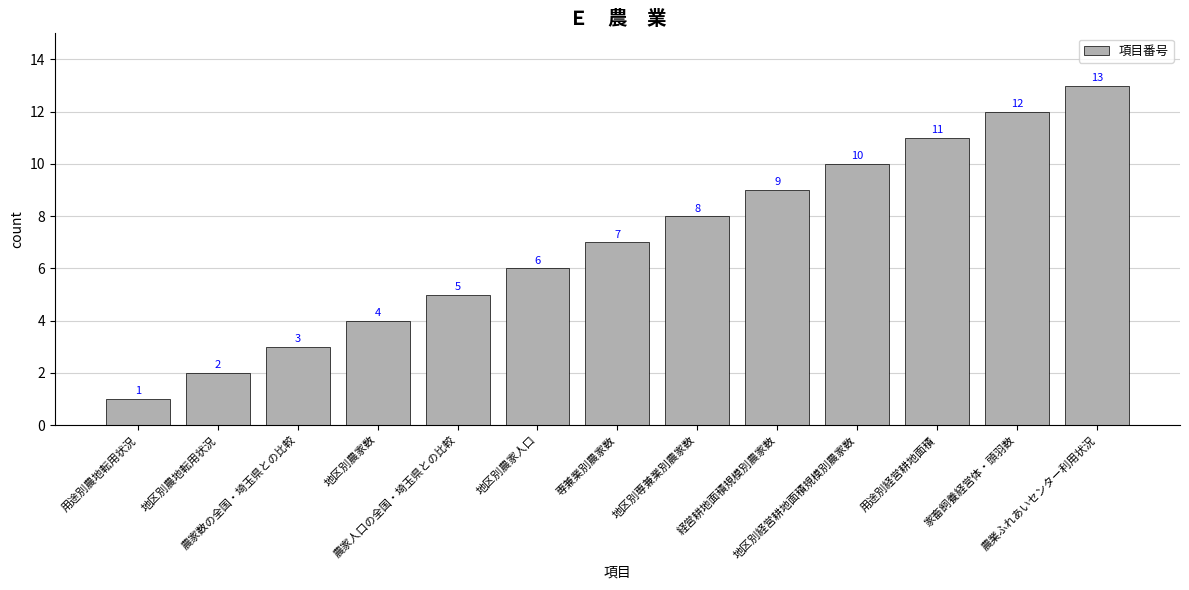

What is the average value?

7